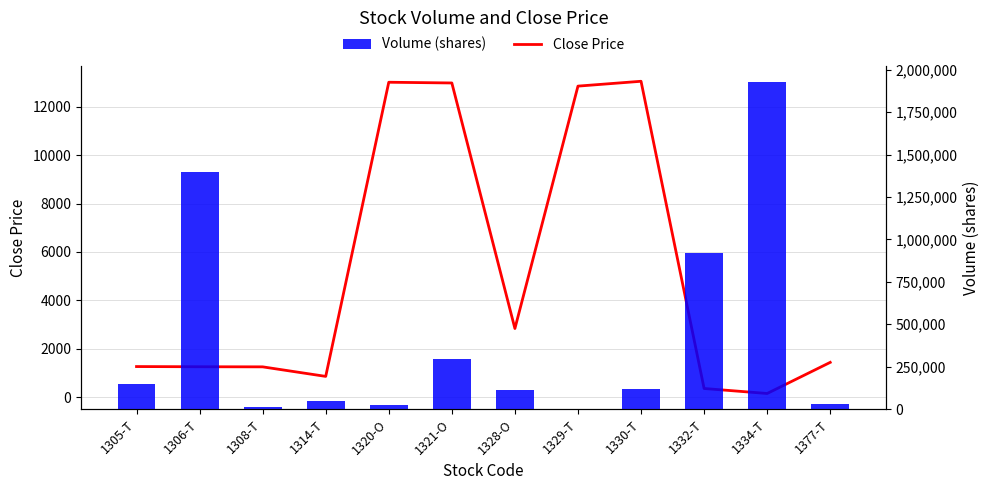

Which series has the widest spread of values?

Volume (shares)